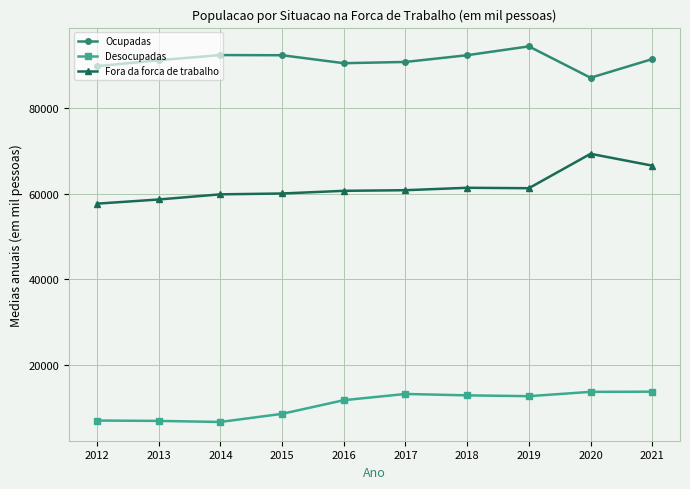

What is the value of the Desocupadas point at the 7th from the left?

13031.8